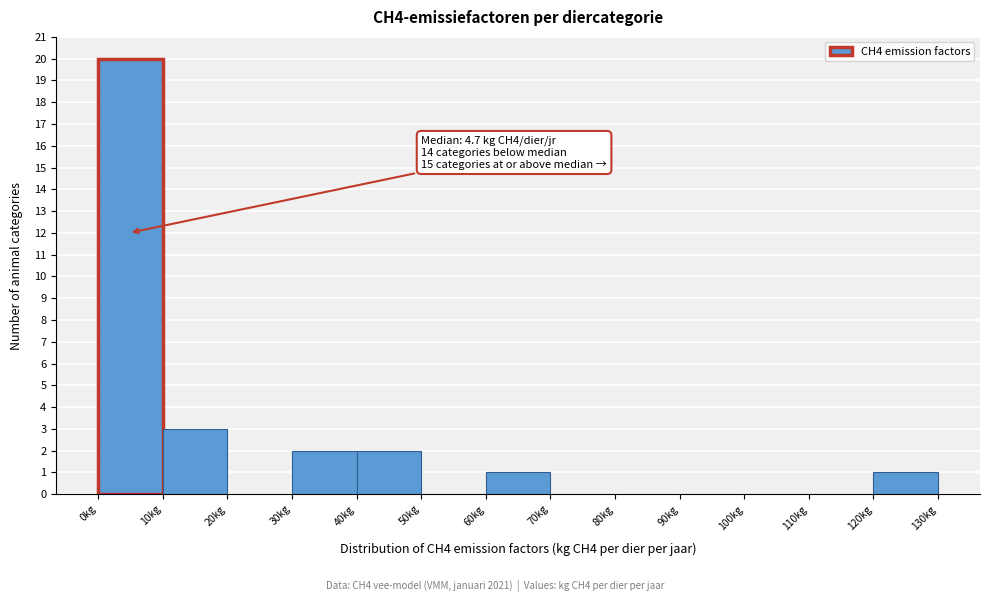

Over which range of the x-axis is the bar tallest?

0 to 10